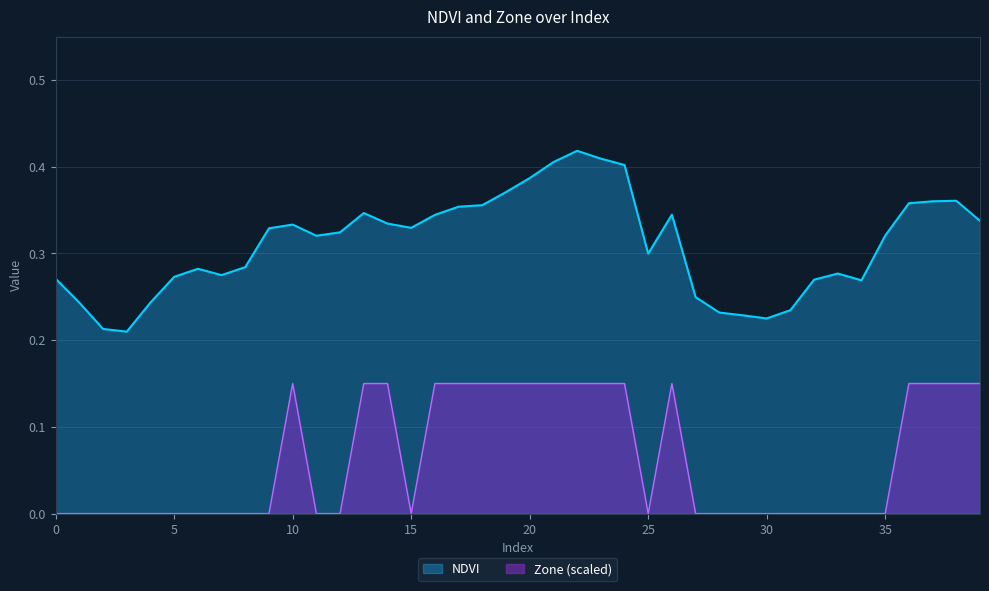

Which series changed the most between 14 and 23?

NDVI